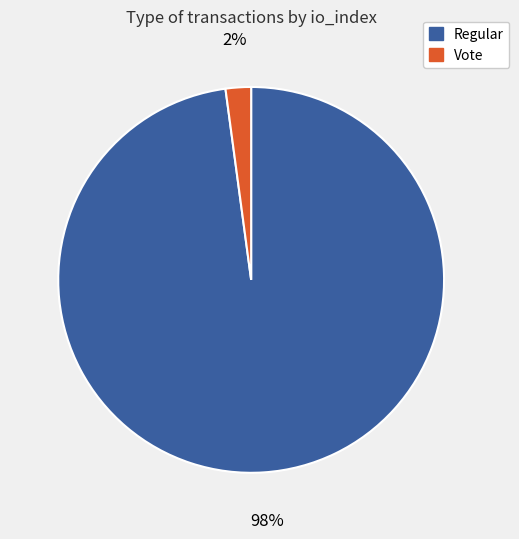

How many slices are in this pie chart?

2